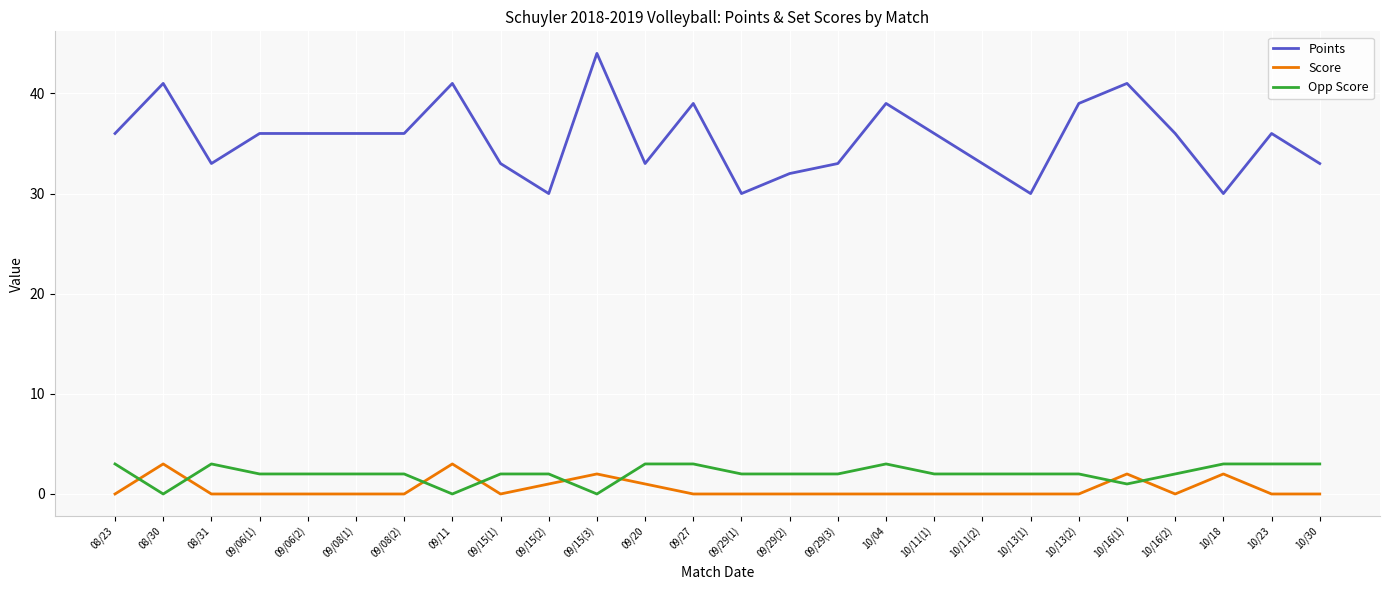

What are all the series names shown in the legend?

Points, Score, Opp Score